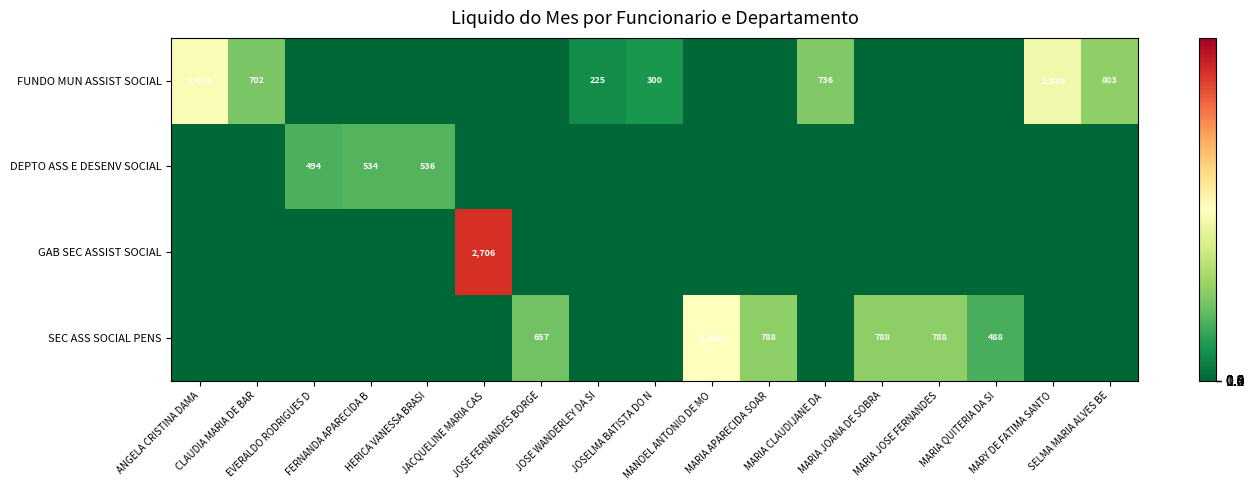

Between MARY DE FATIMA SANTO and SELMA MARIA ALVES BE, which series saw the biggest shift?

FUNDO MUN ASSIST SOCIAL